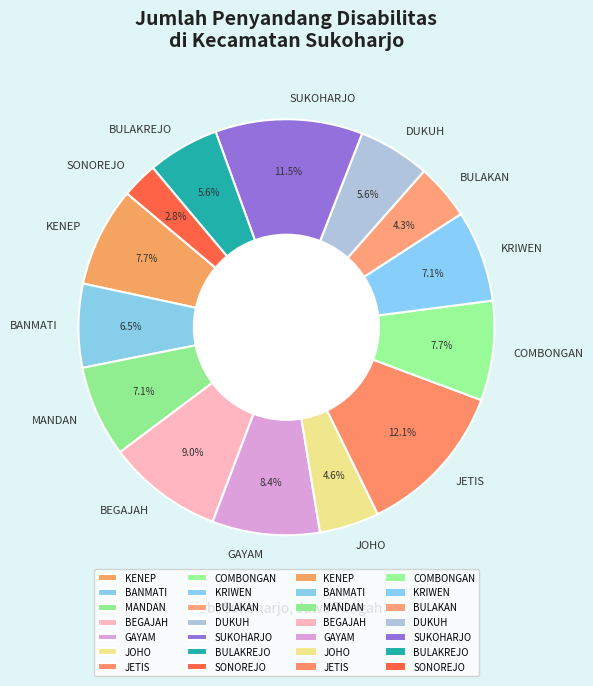

True or false: DUKUH accounts for 6% of the total.

True